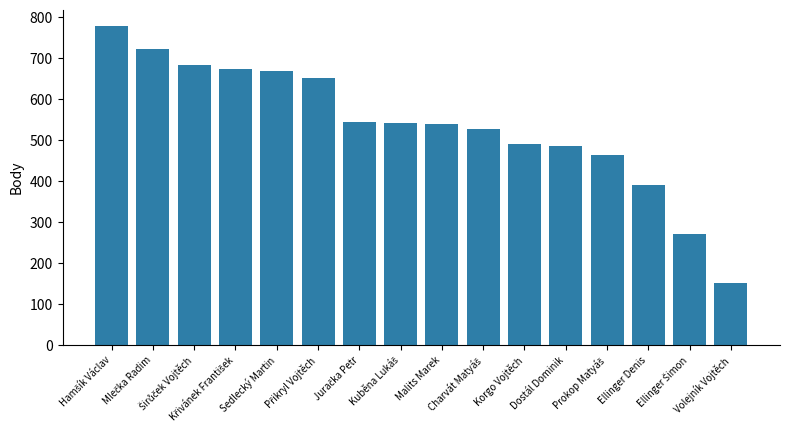

Does the chart contain any negative values?

No